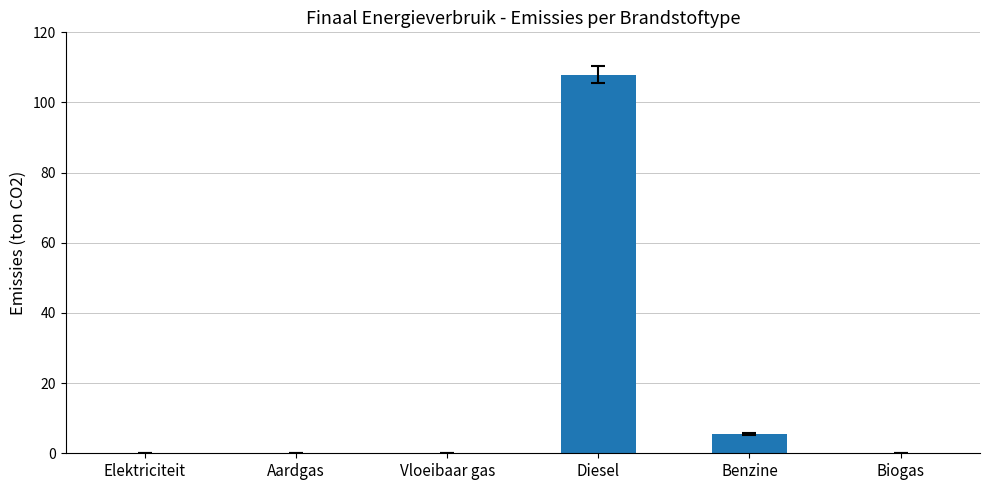

Which has a higher value, Benzine or Biogas?

Benzine